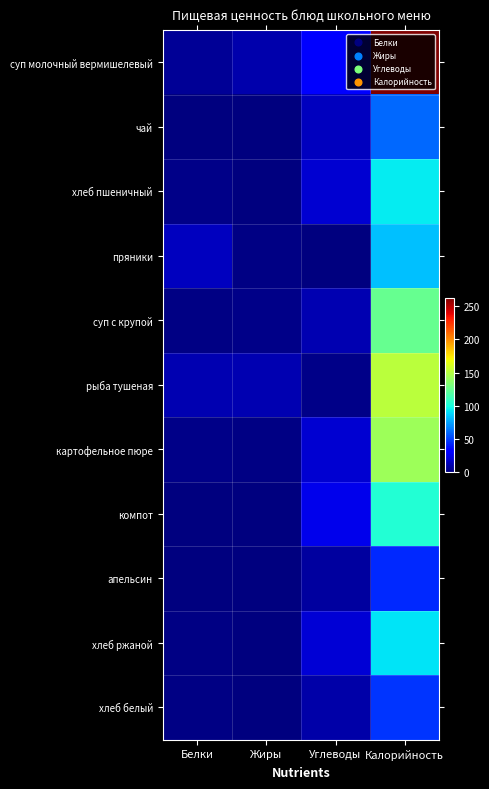

At how many categories does at least one series exceed 89?

1